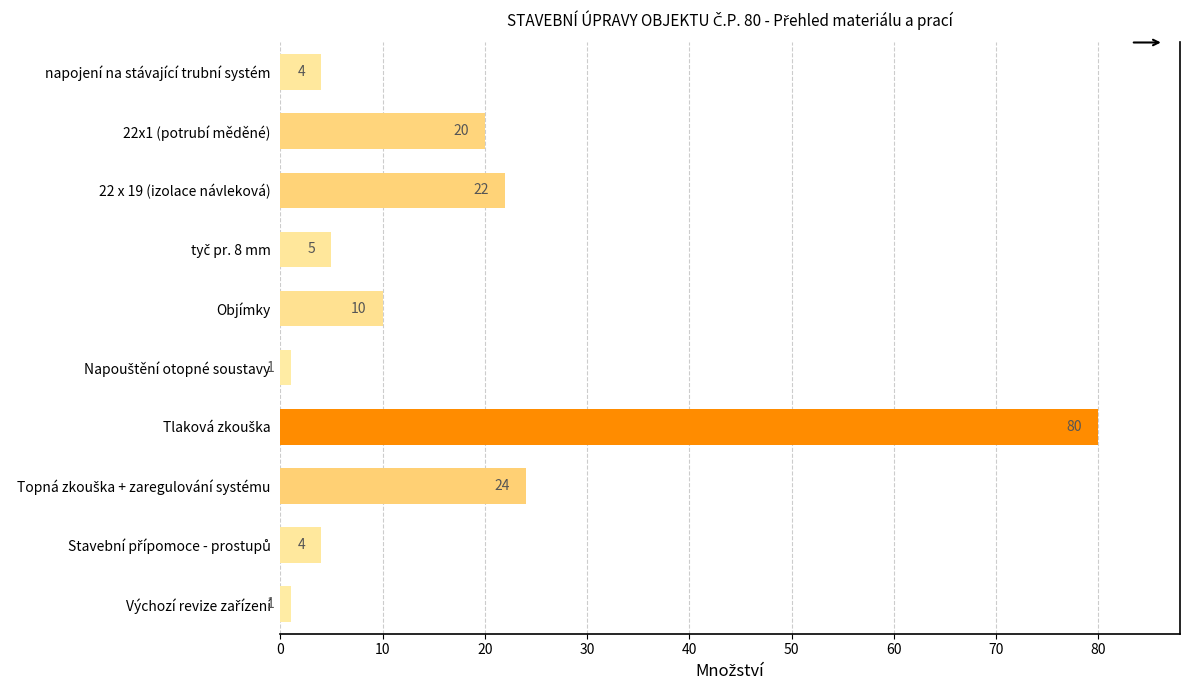

The value at napojení na stávající trubní systém is 4. True or false?

True